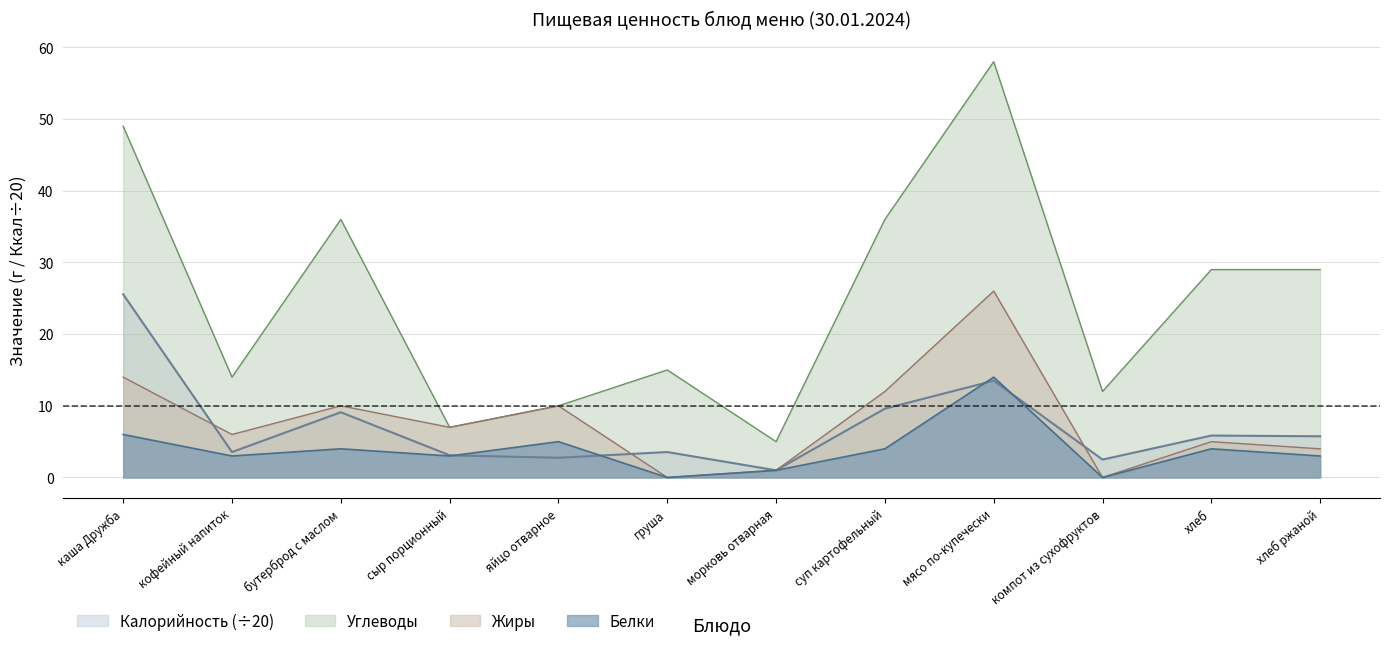

True or false: Белки and Углеводы cross at least once.

False